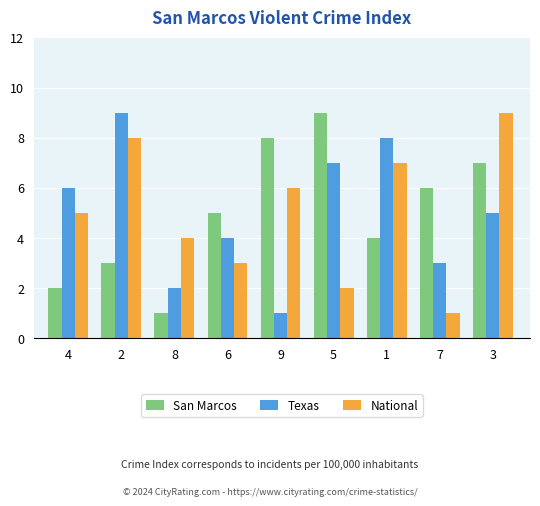

How many groups of bars are there?

9